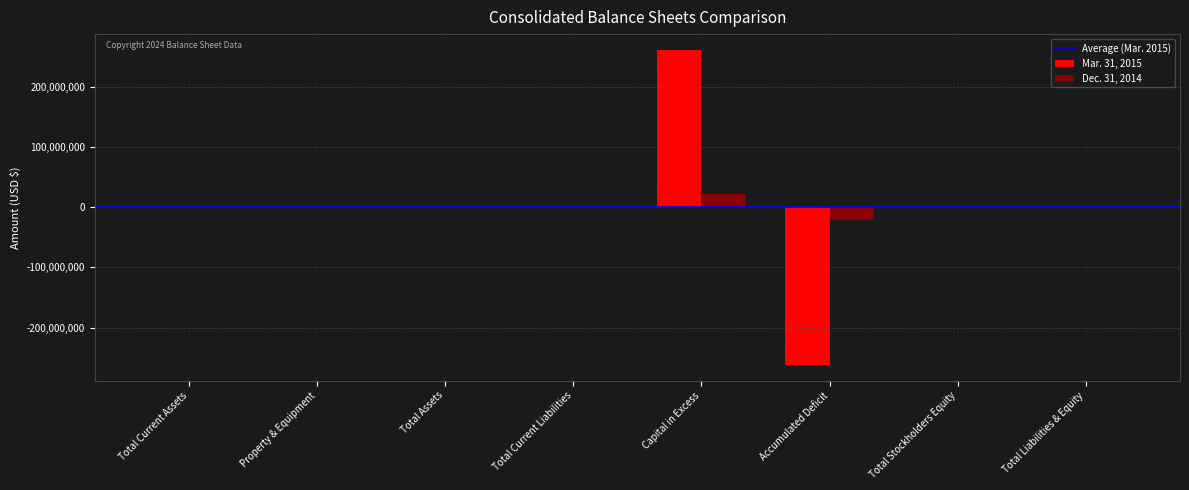

The Dec. 31, 2014 series shows 21316377 at Capital in Excess. True or false?

True